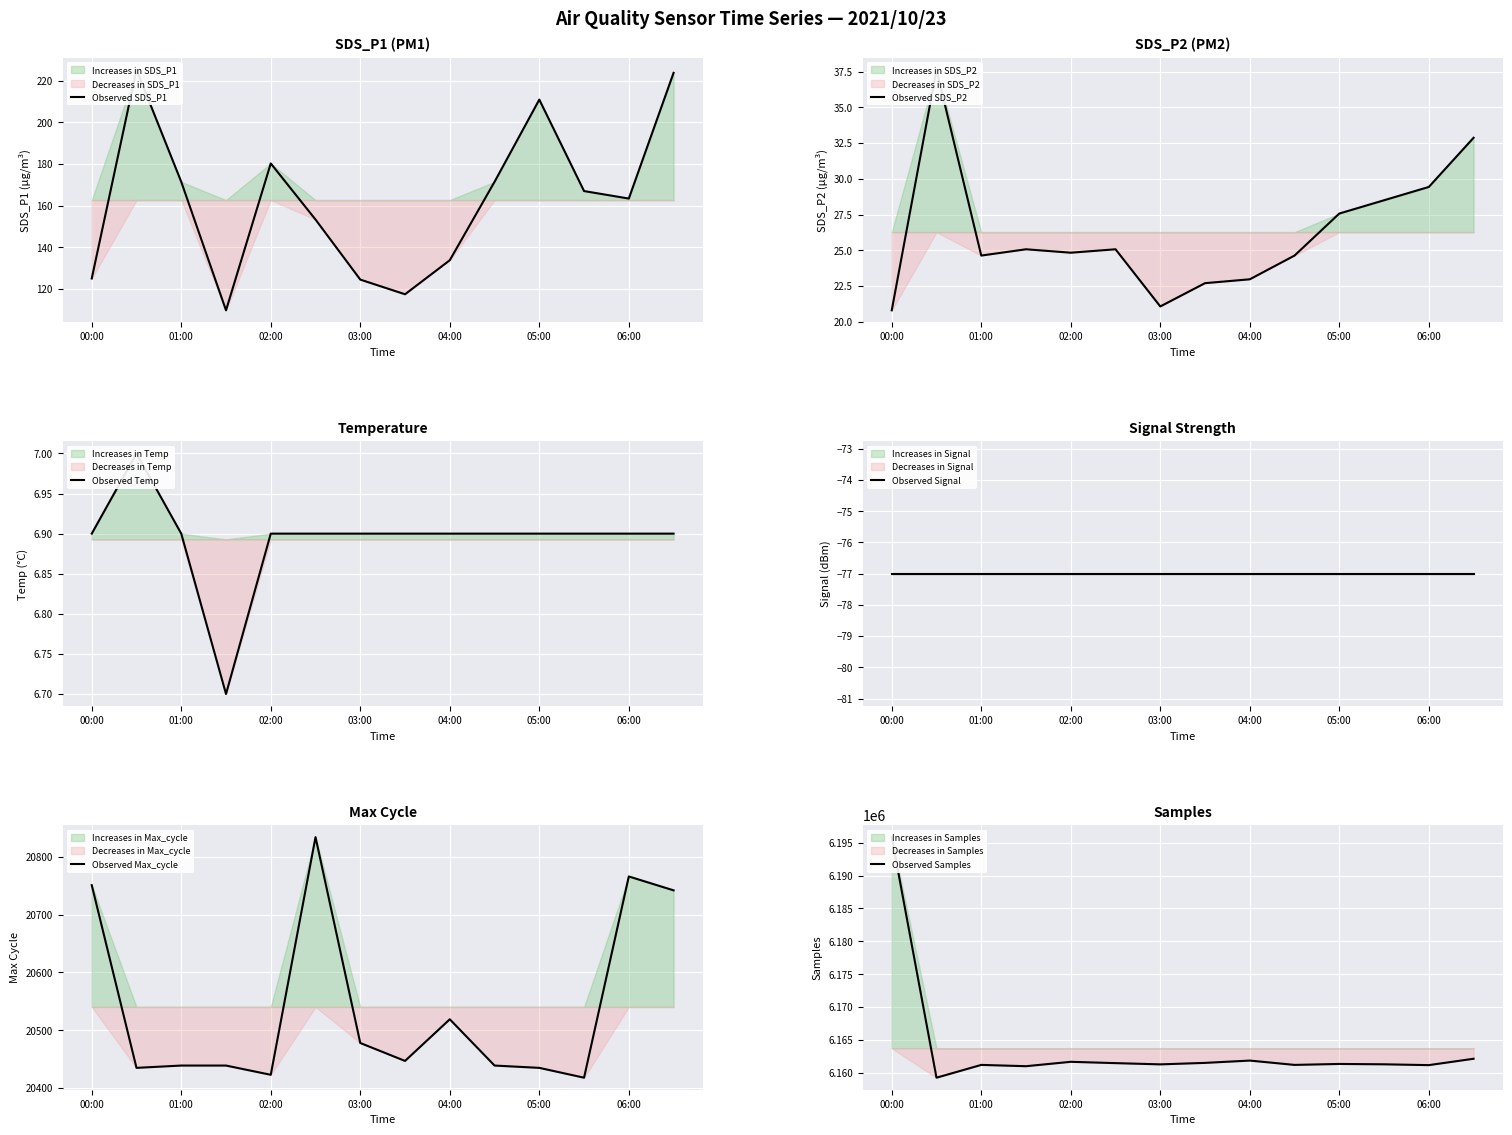

Is it true that Observed Max_cycle equals 13222 at 03:00?

False